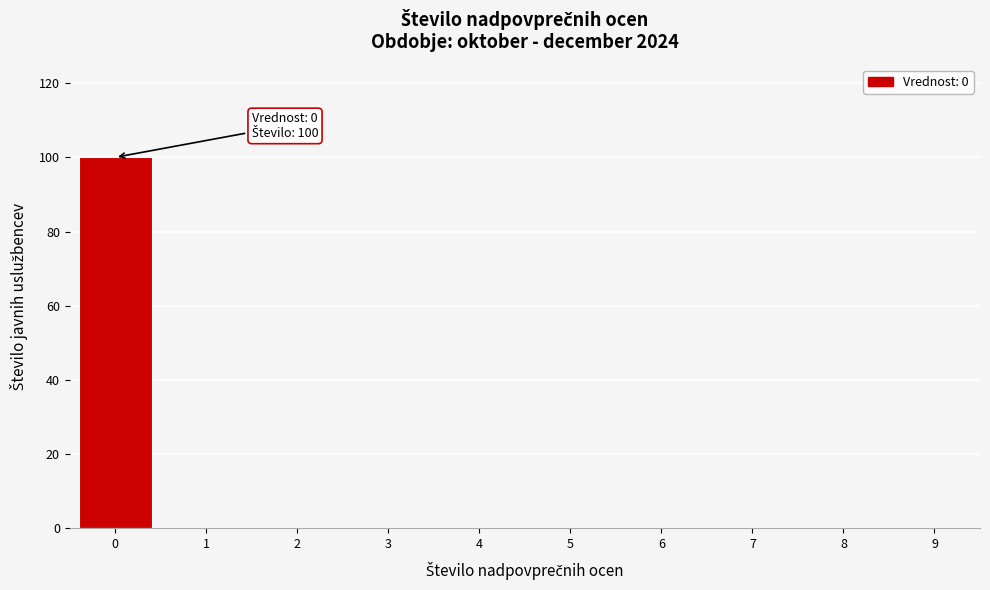

Reading left to right, extract all data points from this chart.

0=100	1=0	2=0	3=0	4=0	5=0	6=0	7=0	8=0	9=0